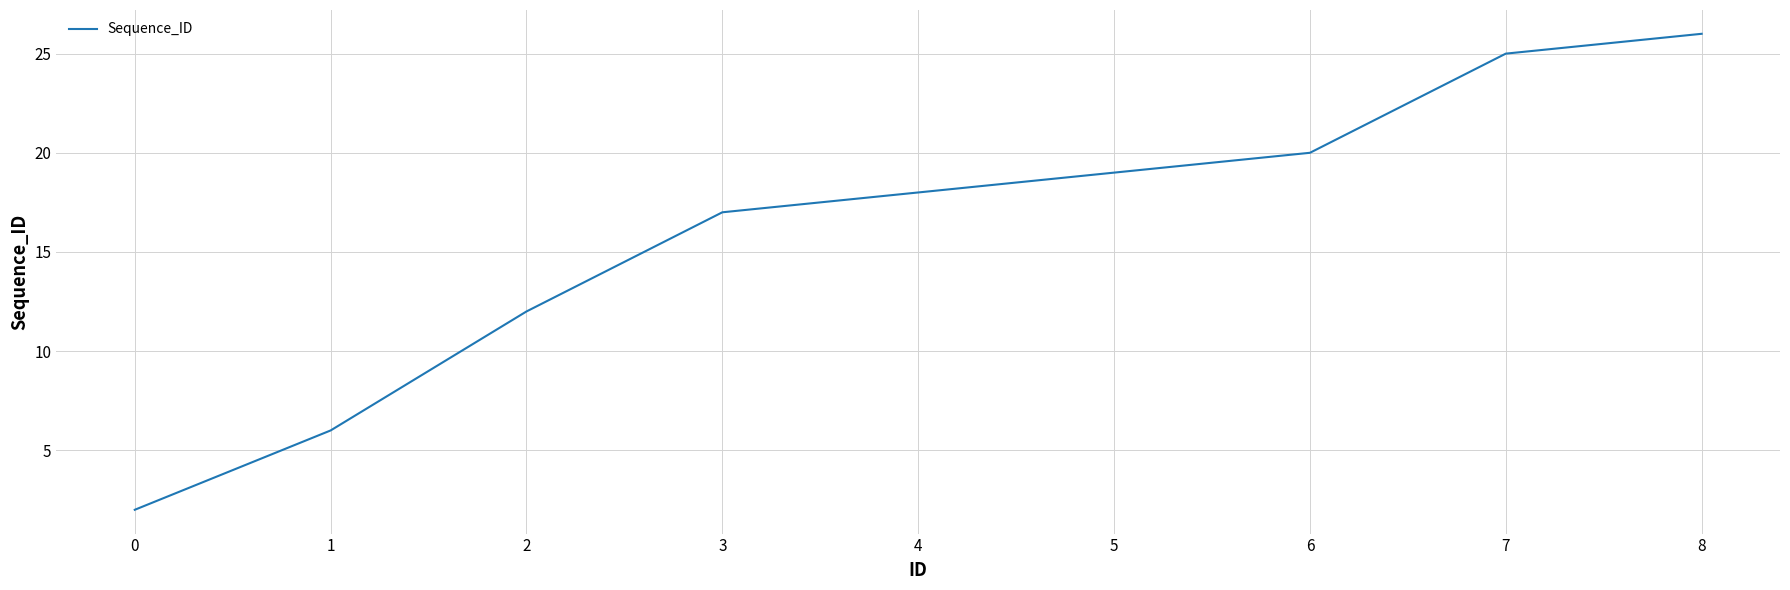

Reading right to left, what are all the values shown in this chart?

26	25	20	19	18	17	12	6	2